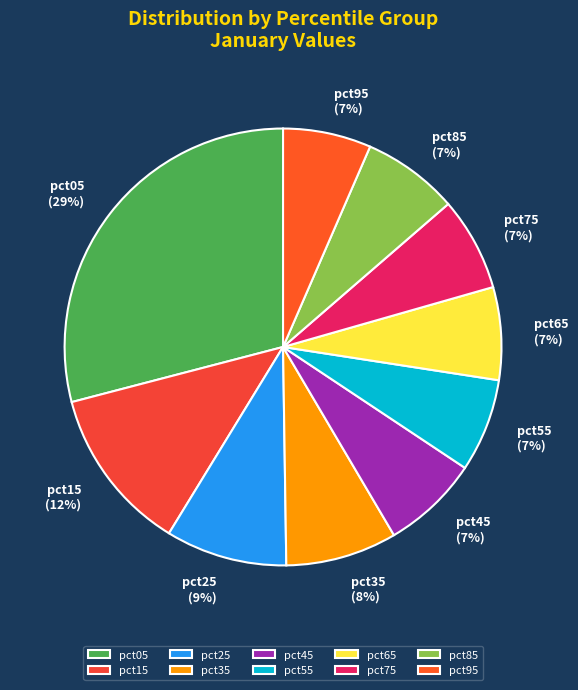

Combined, do pct95 and pct35 account for over 50%?

No